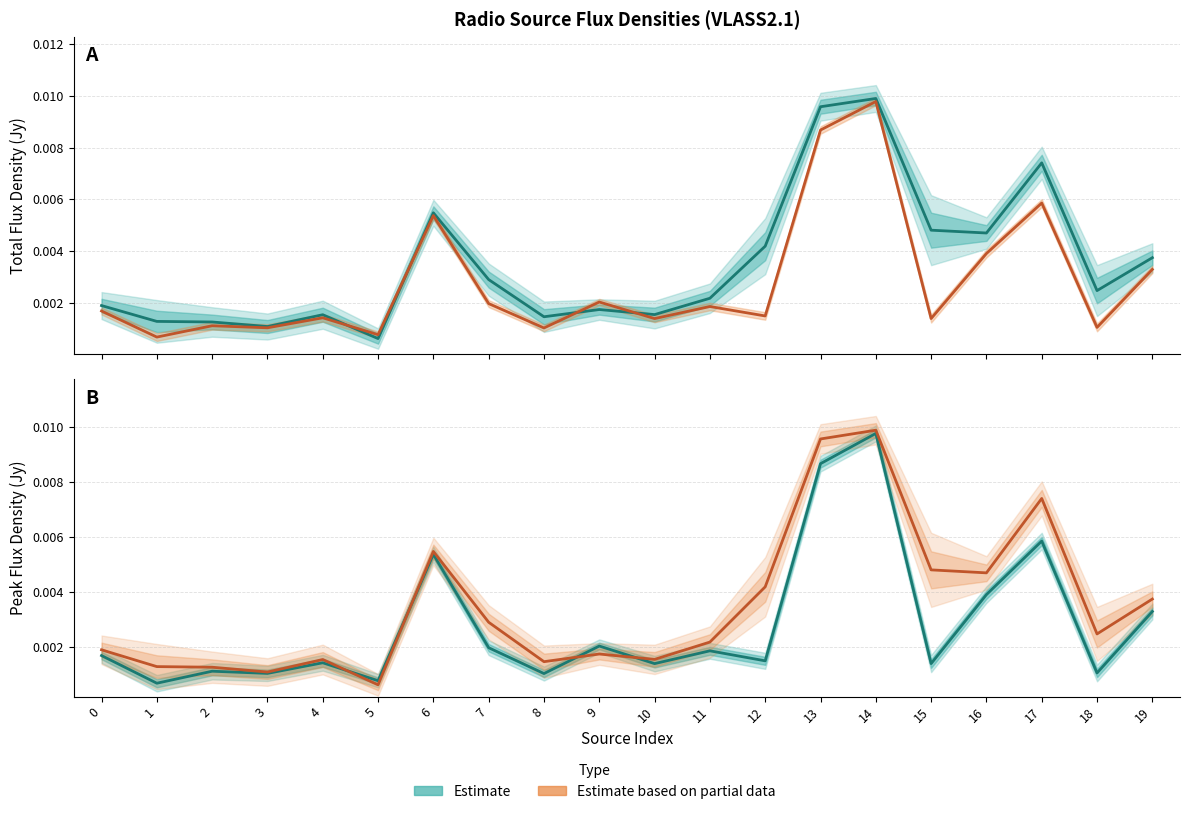

At which category is the sum across all series the highest?

14